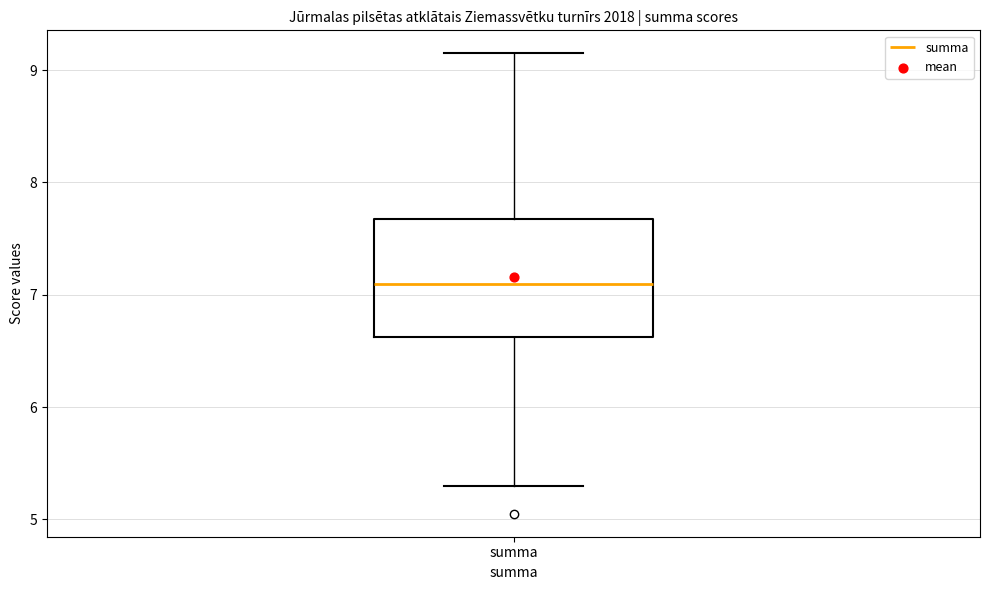

Read this box plot against the y-axis: the position of the median line, the range covered by the box, and the ends of both whiskers. The values are not printed on the chart, so give them approximately, as read against the axis.

median 7.1, box 6.6 to 7.7, whiskers 5.3 to 9.2